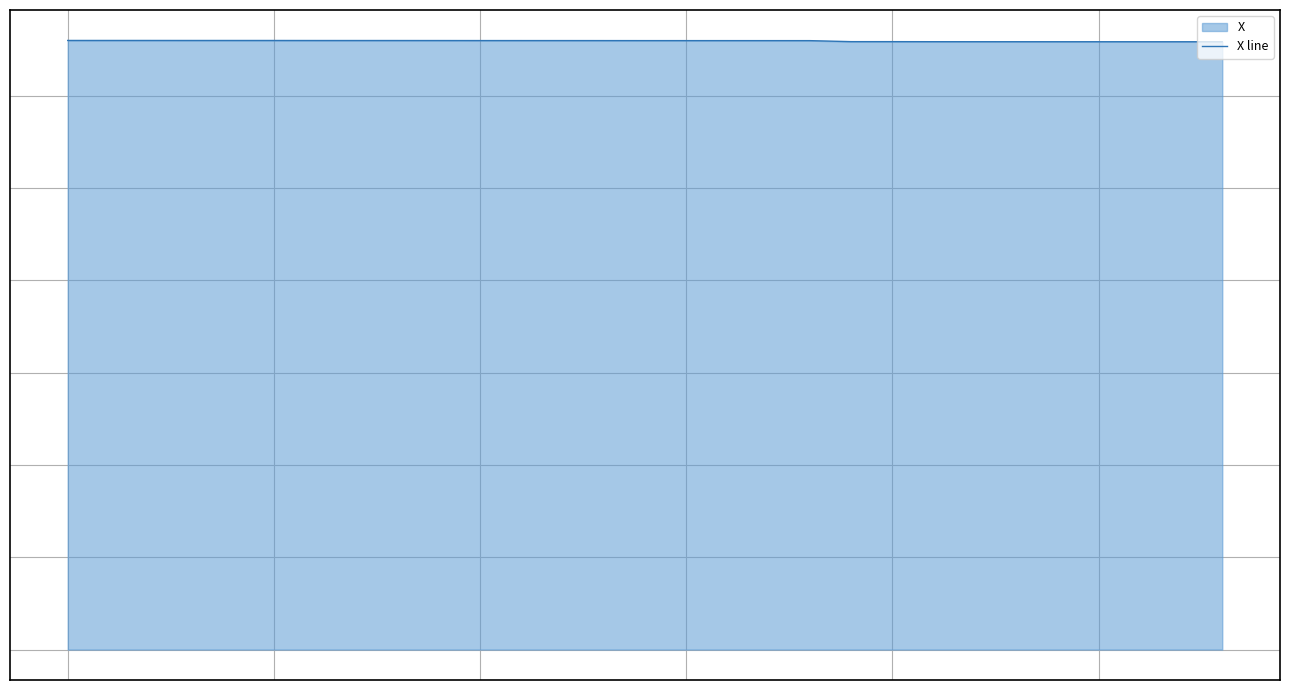

The chart shows a value of 8921962 at 24. True or false?

False